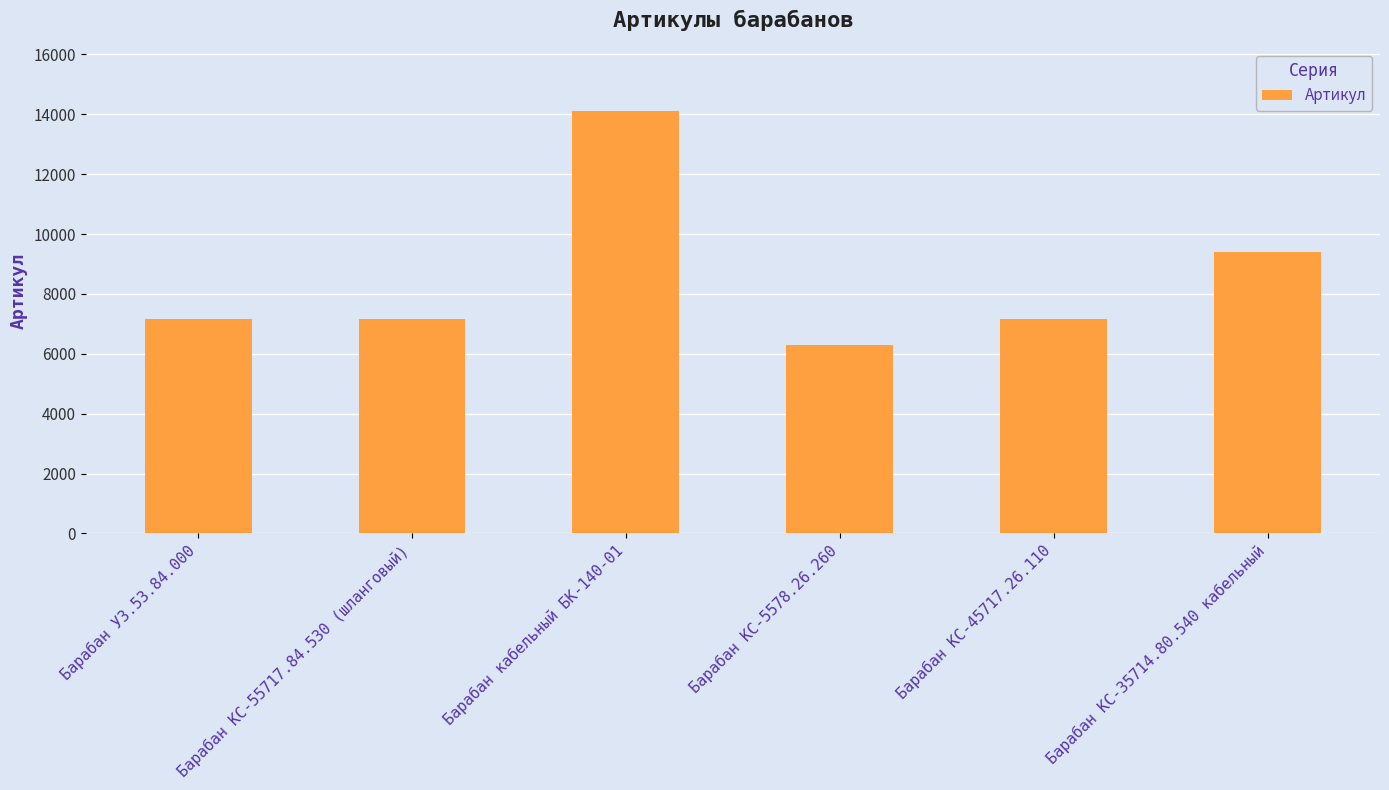

What is the value of the 4th bar from the left?

6301